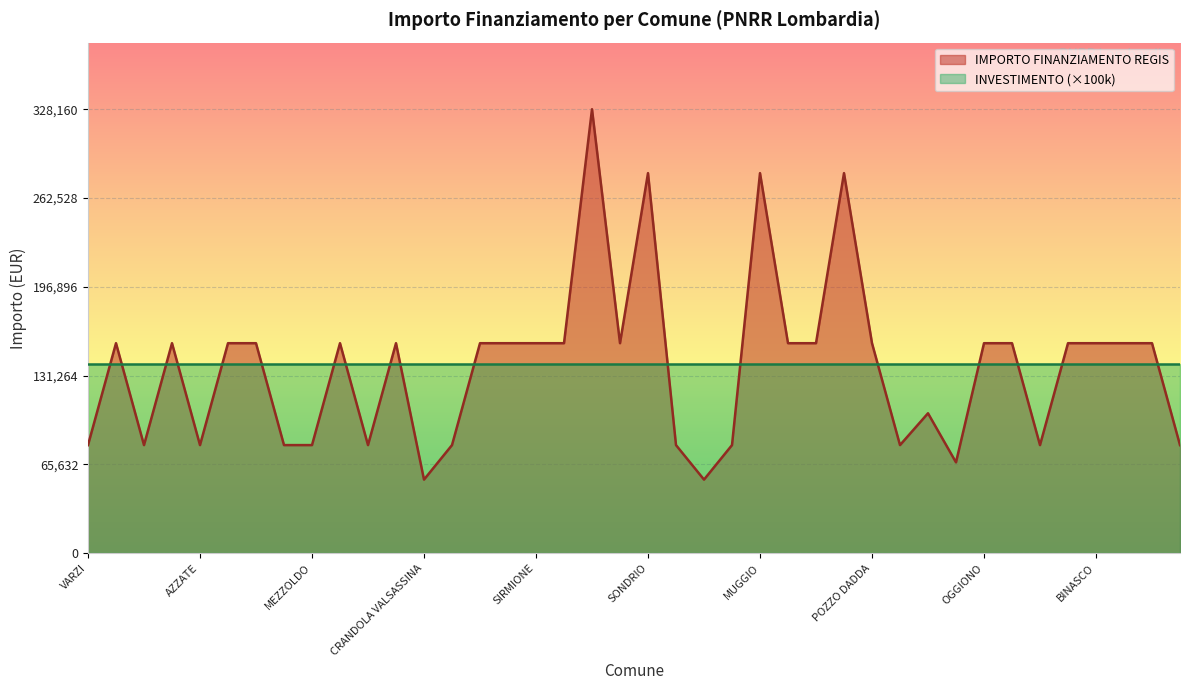

List the labels in order of value, smallest first.

CRANDOLA VALSASSINA, LANZADA, SARTIRANA LOMELLINA, VARZI, FRASCAROLO, AZZATE, FOPPOLO, MEZZOLDO, LONGHENA, PIAZZATORRE, TERNATE, VILLANOVA DARDENGHI, DONGO, GANDELLINO, CASALOLDO, SOMMA LOMBARDO, BREGNANO, PONTE SAN PIETRO, DELLO, VIDIGULFO, VEDANO OLONA, RODIGO, LONATE POZZOLO, STEZZANO, SIRMIONE, VERDELLO, CESATE, TAVERNERIO, LOCATE DI TRIULZI, POZZO DADDA, OGGIONO, MARTINENGO, BUSSERO, BINASCO, MANERBIO, PONTOGLIO, SONDRIO, MUGGIO, CORSICO, CREMONA